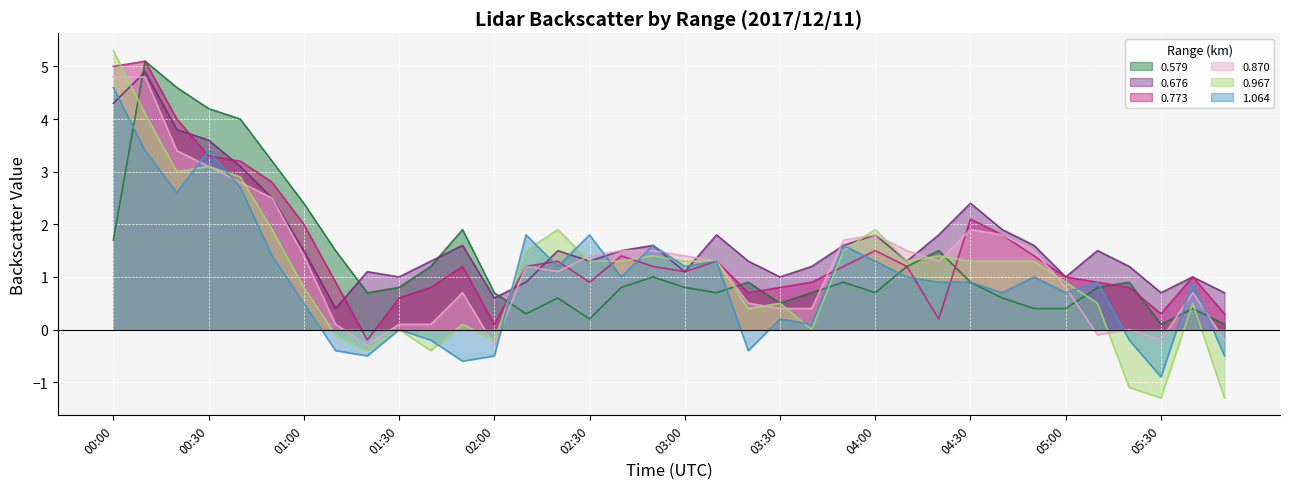

True or false: 1.064 has a value of 0.3 at 03:30.

False